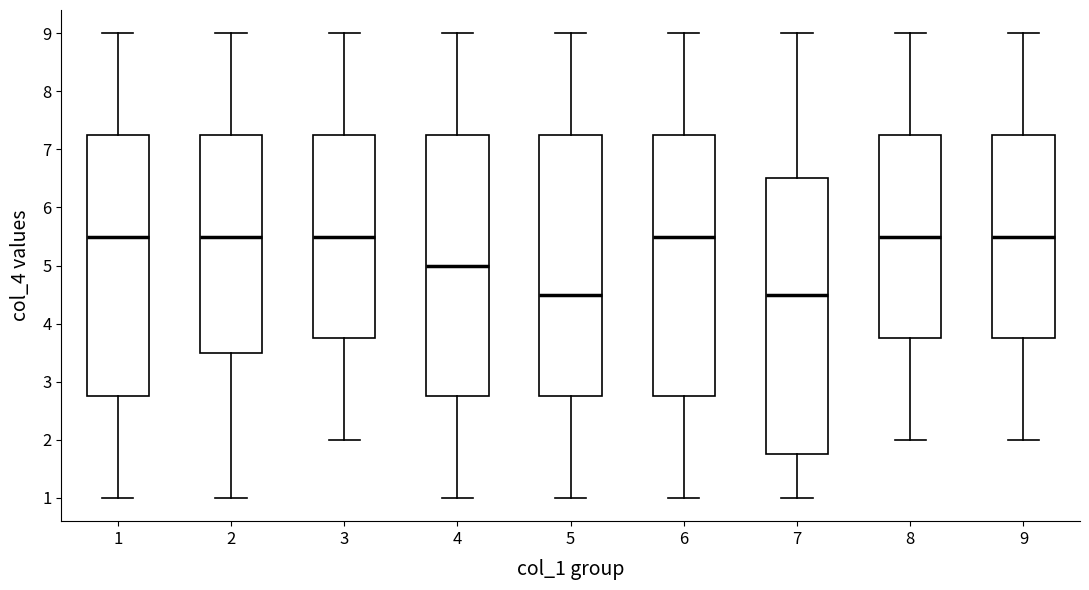

Reading left to right, read every box against the y-axis: the position of its median line, the range the box covers, and the ends of its whiskers. The values are not printed on the chart, so give them approximately, as read against the axis.

1: median 5.5, box 2.8 to 7.3, whiskers 1.0 to 9.0
2: median 5.5, box 3.5 to 7.3, whiskers 1.0 to 9.0
3: median 5.5, box 3.8 to 7.3, whiskers 2.0 to 9.0
4: median 5.0, box 2.8 to 7.3, whiskers 1.0 to 9.0
5: median 4.5, box 2.8 to 7.3, whiskers 1.0 to 9.0
6: median 5.5, box 2.8 to 7.3, whiskers 1.0 to 9.0
7: median 4.5, box 1.8 to 6.5, whiskers 1.0 to 9.0
8: median 5.5, box 3.8 to 7.3, whiskers 2.0 to 9.0
9: median 5.5, box 3.8 to 7.3, whiskers 2.0 to 9.0